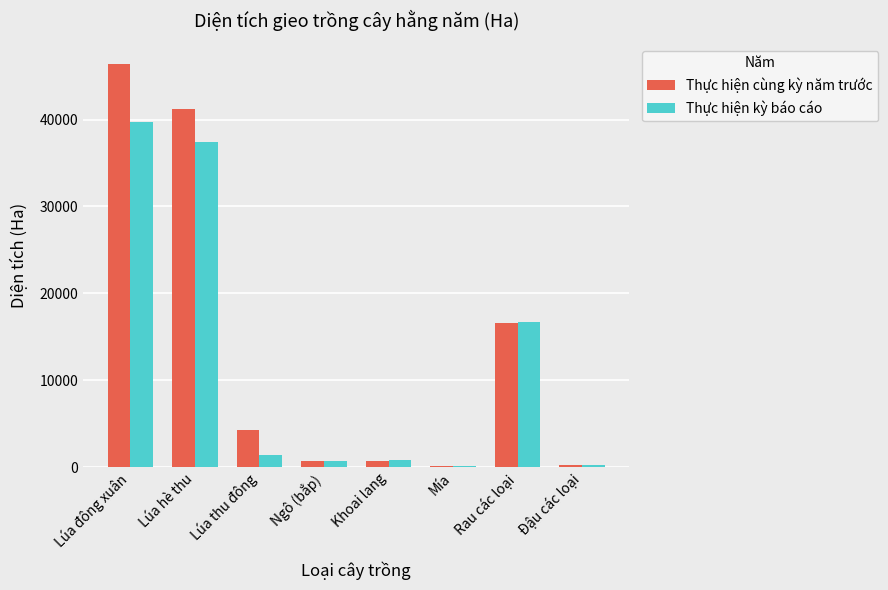

At which label is Thực hiện kỳ báo cáo closest to 19944?

Rau các loại